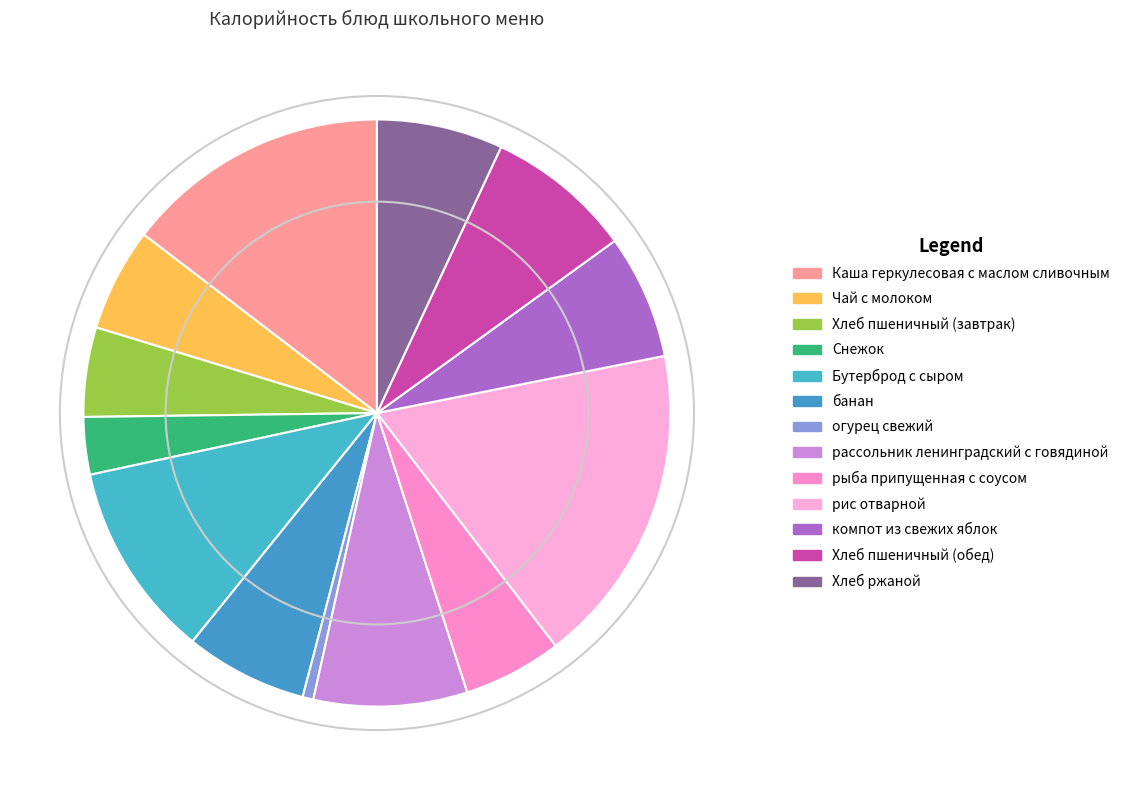

How many segments does this pie chart have?

13